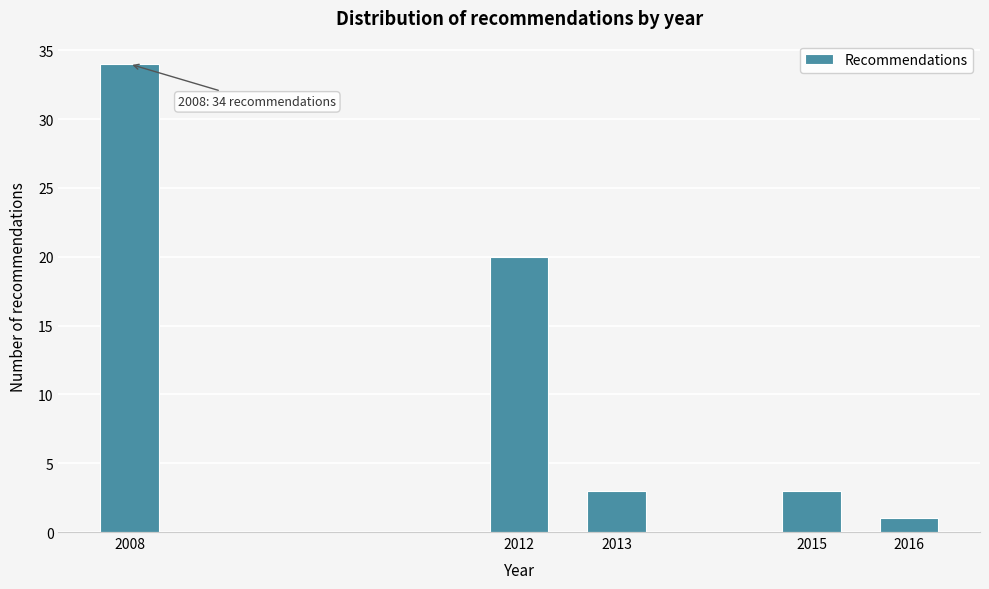

Reading right to left, list all the values displayed in this chart.

1	3	3	20	34